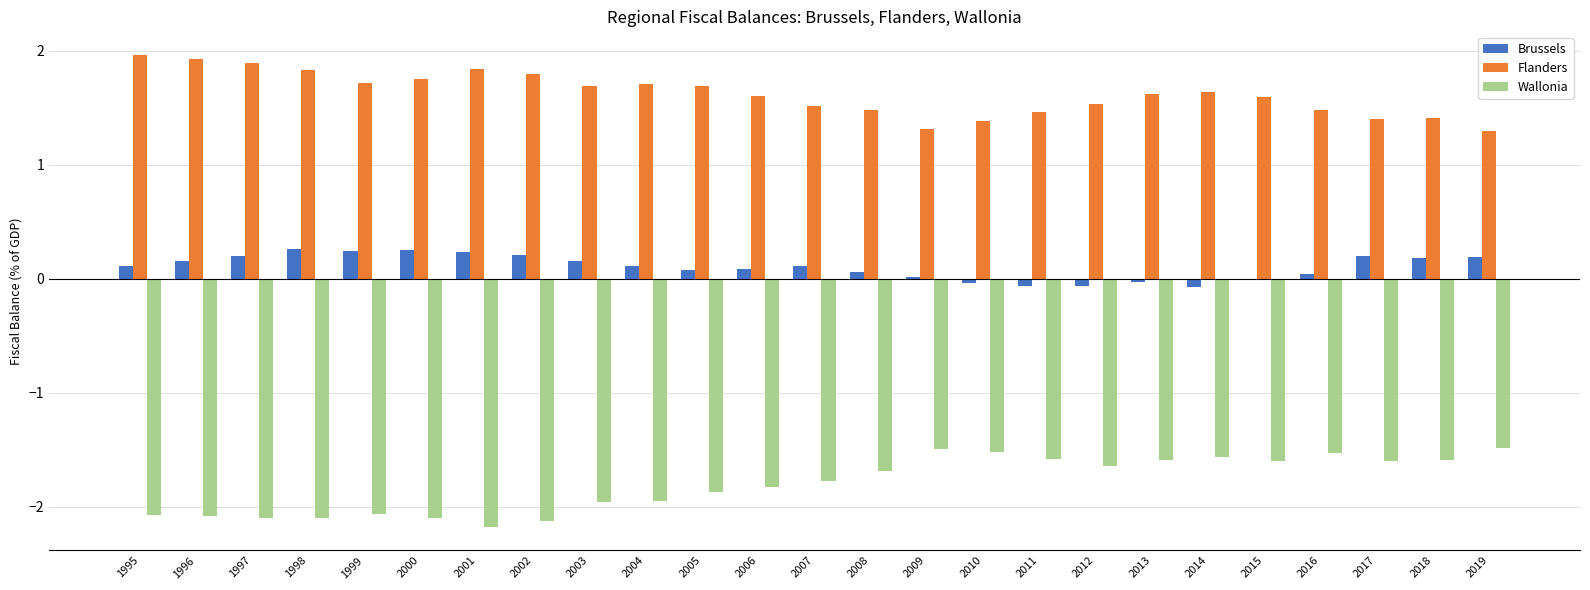

Are the bars grouped side by side (vs. stacked)?

Yes